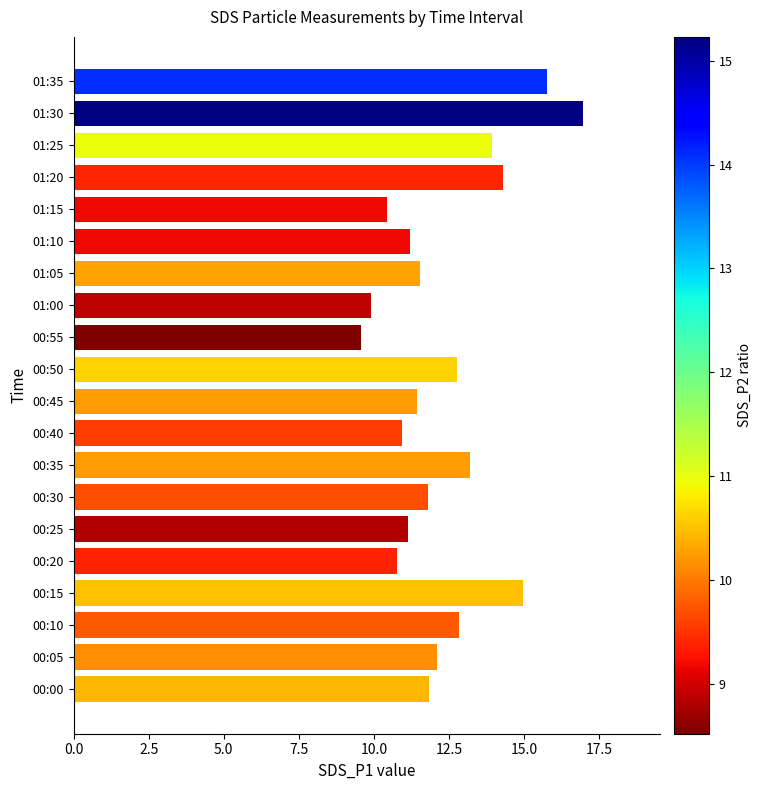

What is the average value?

12.4